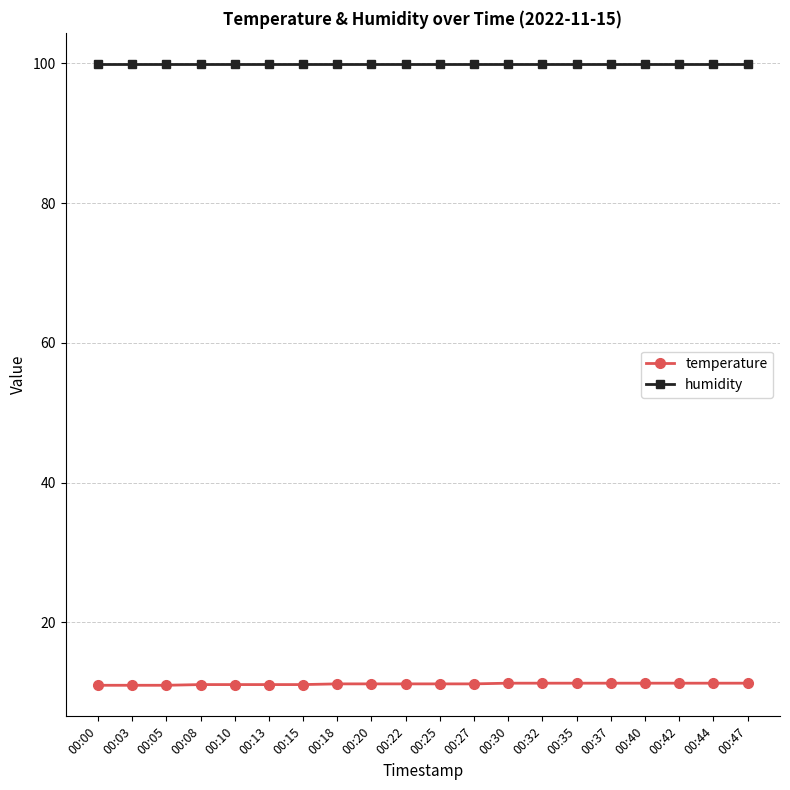

Does the chart have visible grid lines?

Yes